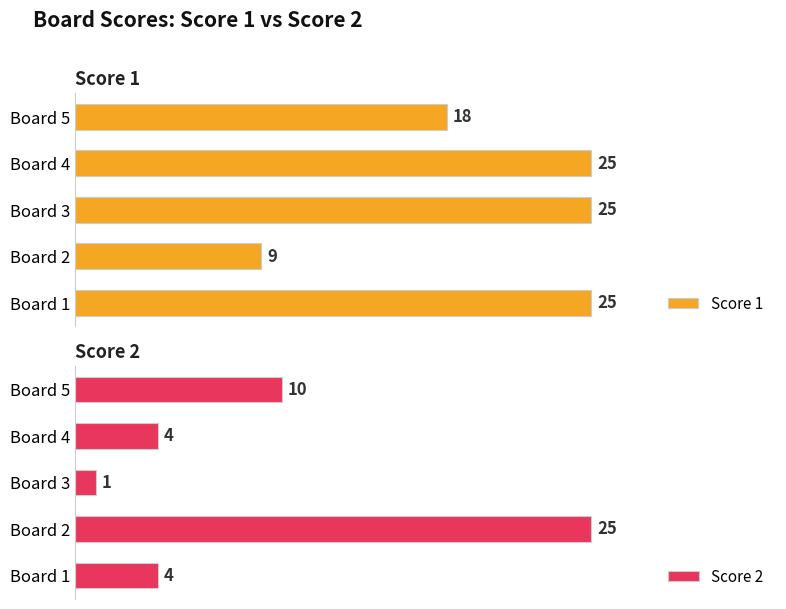

Are the bars grouped side by side (vs. stacked)?

Yes